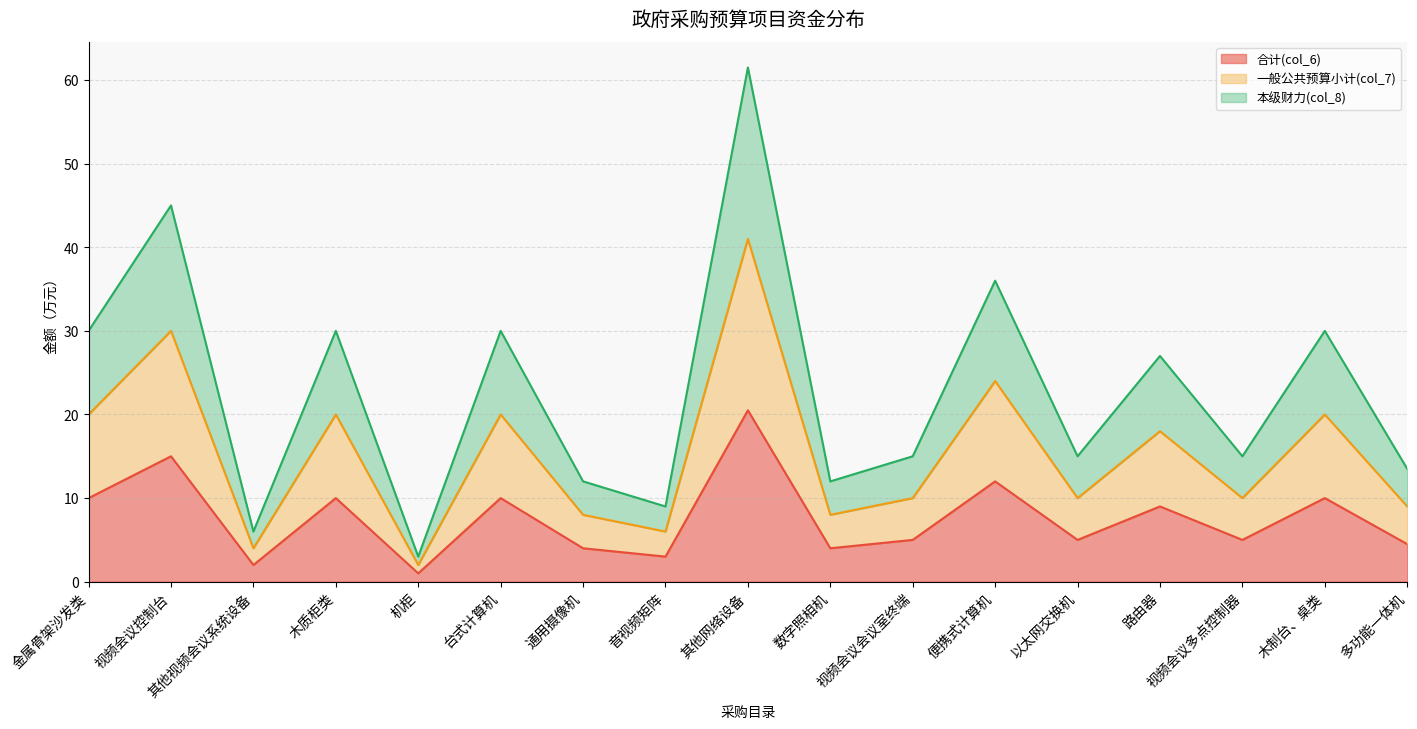

At which label does 一般公共预算小计(col_7) reach its minimum?

机柜